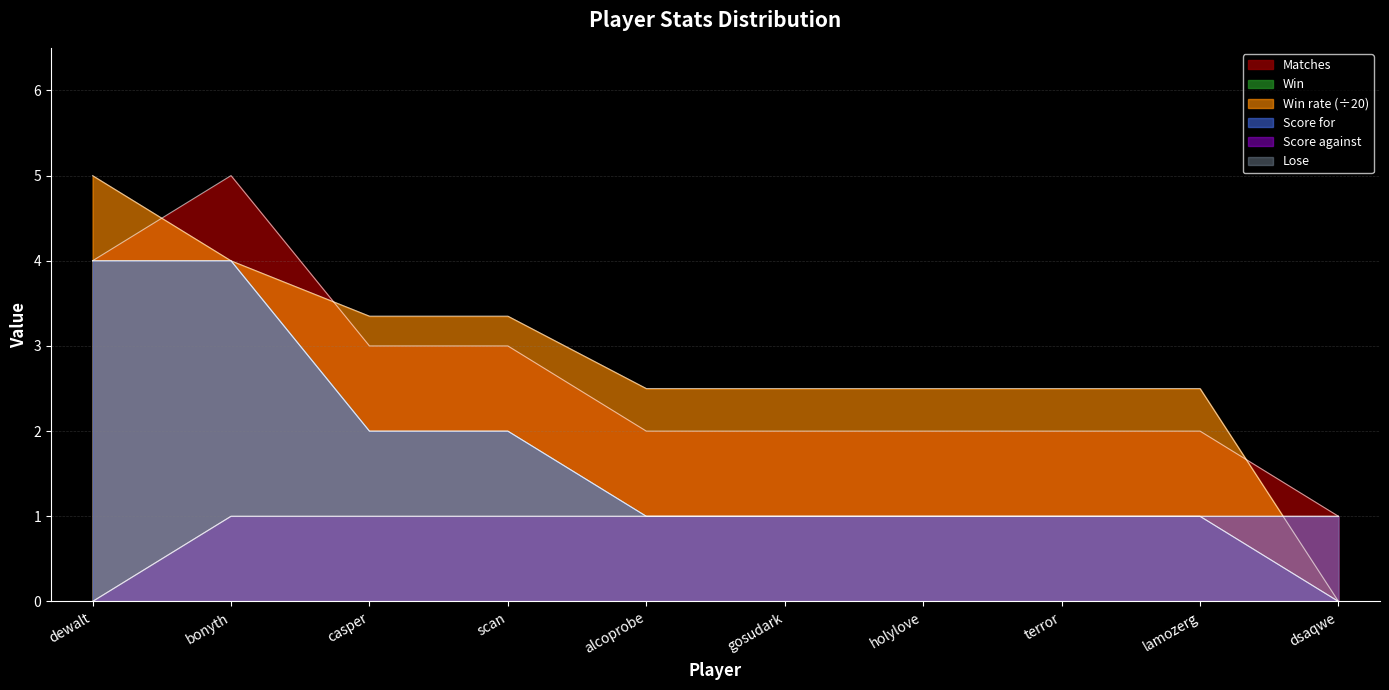

What are all the series names shown in the legend?

Matches, Win, Win rate, Score for, Score against, Lose